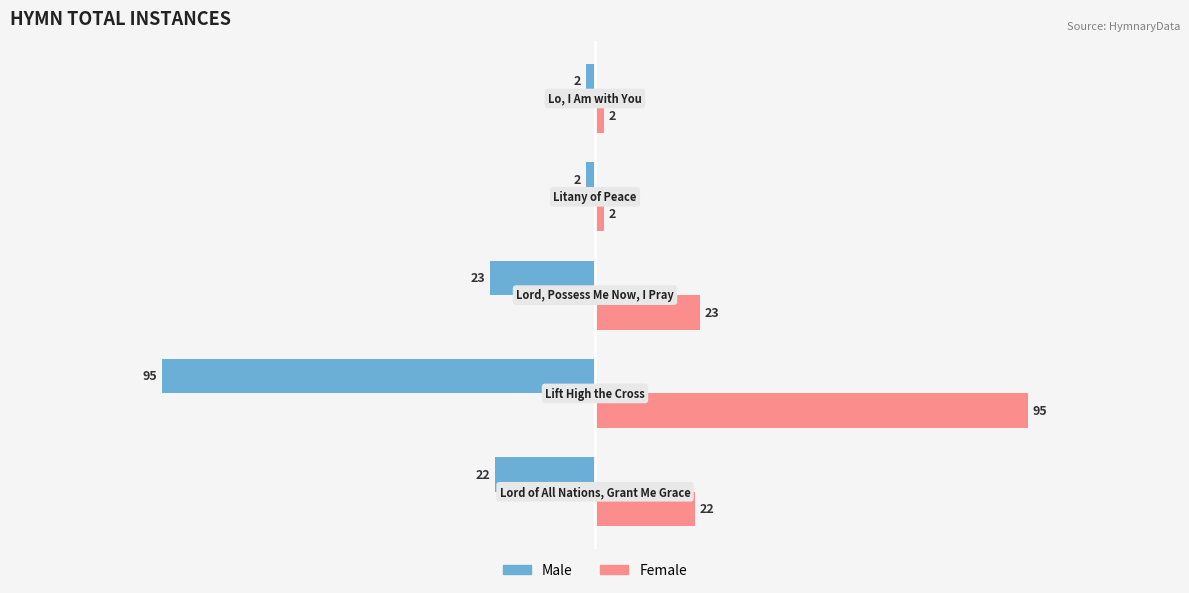

What is the difference between the maximum and minimum values in the Male series?

93